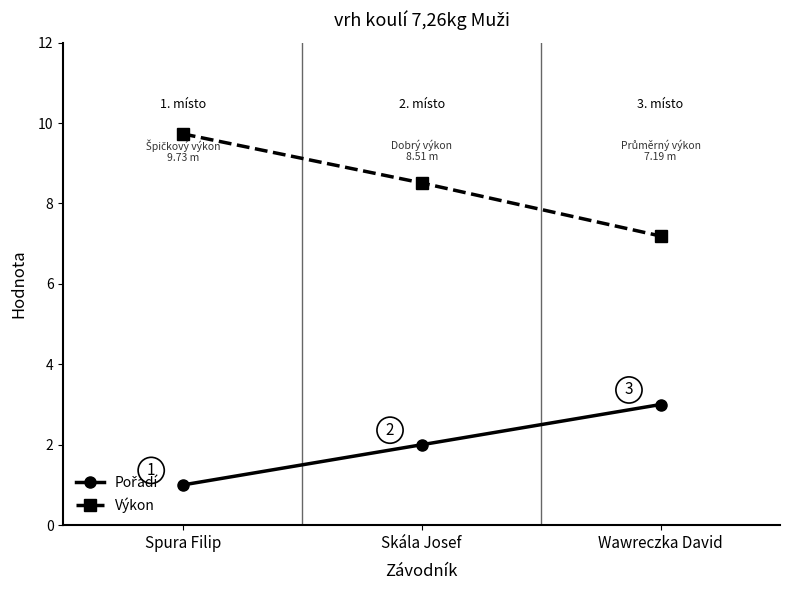

At which label does Výkon first exceed 8?

Spura Filip